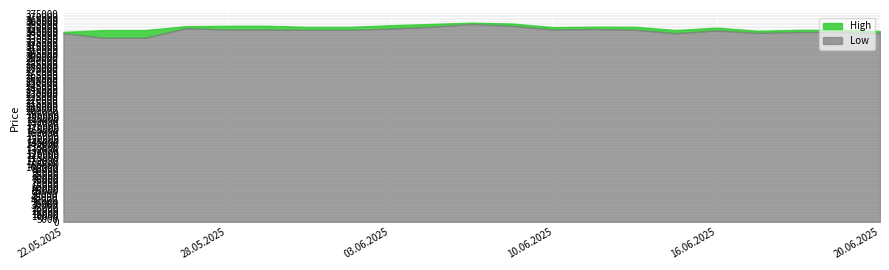

Where does the High series first go above 351724?

27.05.2025